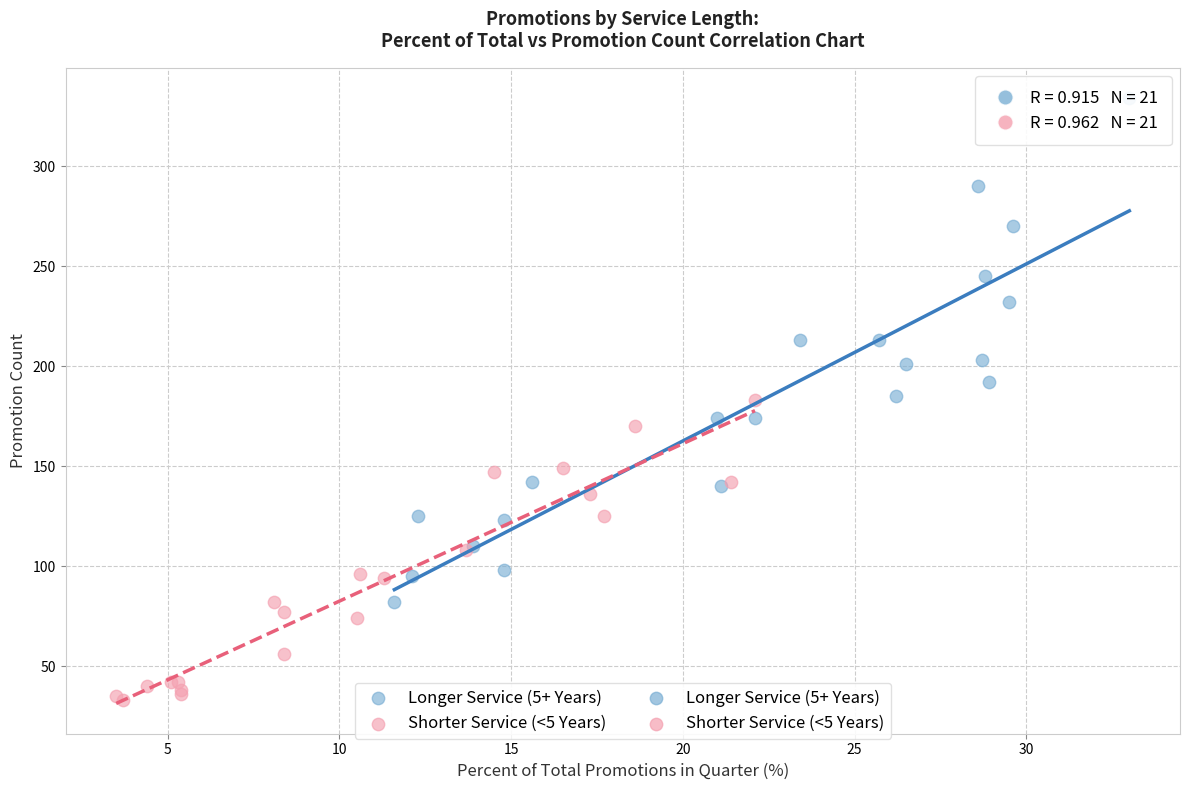

Which series contains the lowest Y value?

Shorter Service (<5 Years)